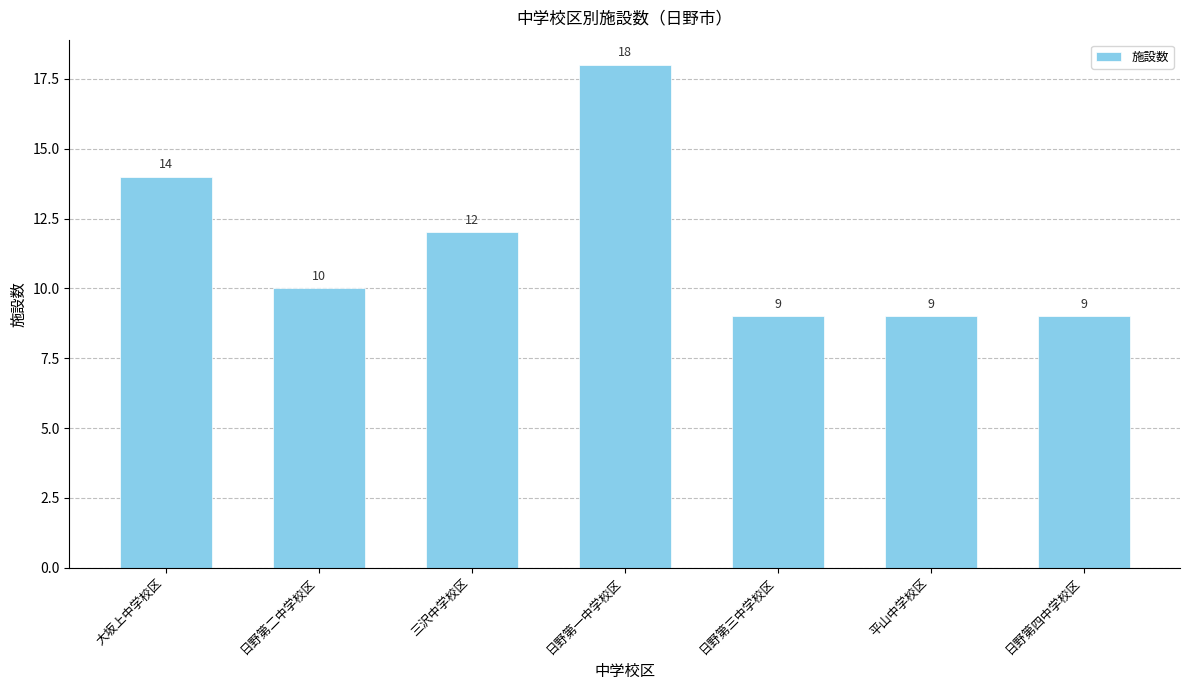

Reading right to left, transcribe all the data shown in this chart.

9	9	9	18	12	10	14